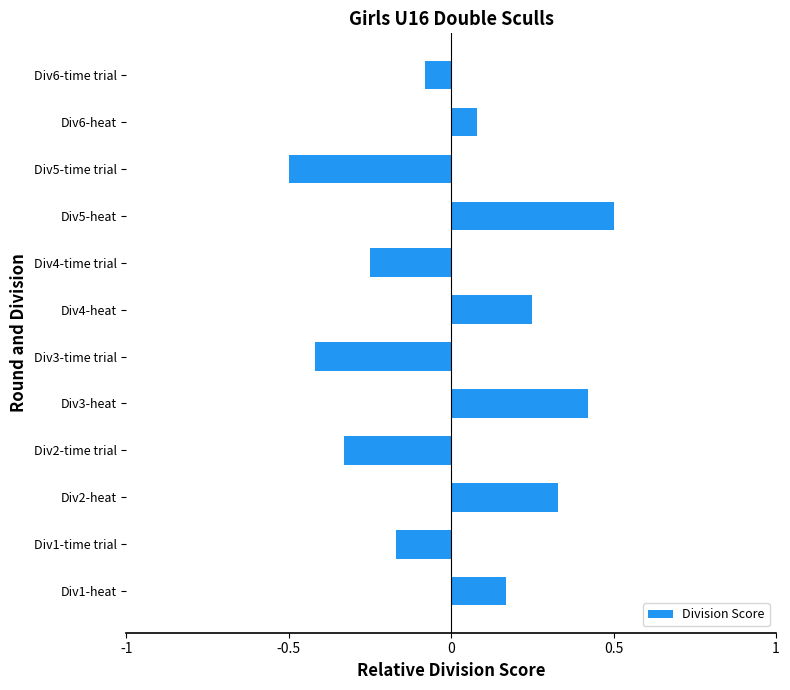

What is the difference between the maximum and minimum values?

1.0